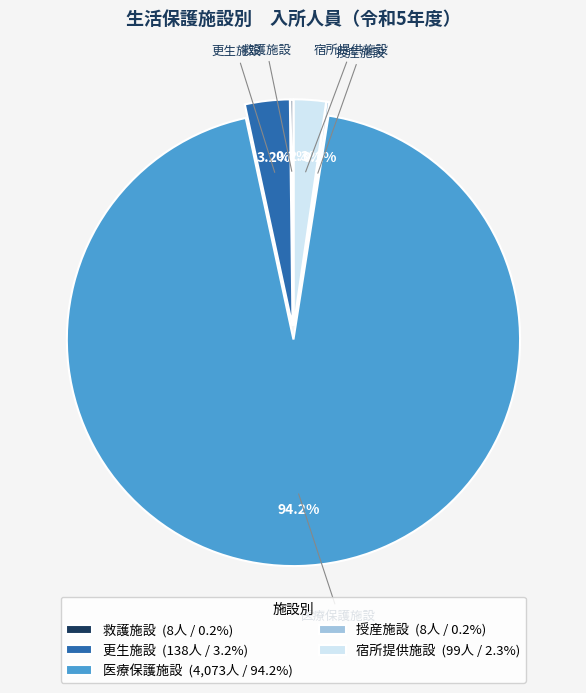

The 救護施設 slice represents 0% of the pie. True or false?

True